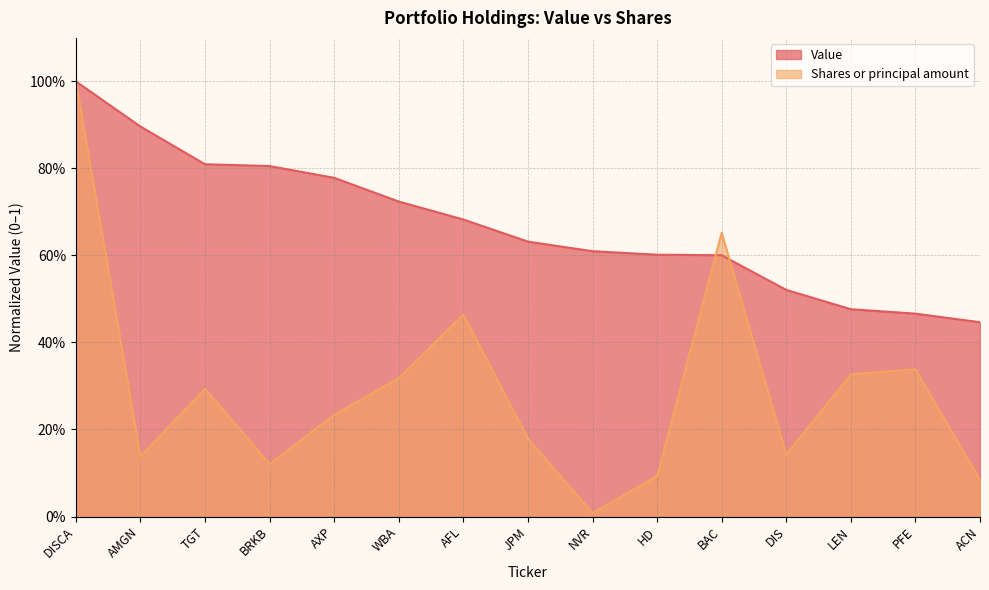

After their last crossing, which series has the higher values: Shares or principal amount or Value?

Value